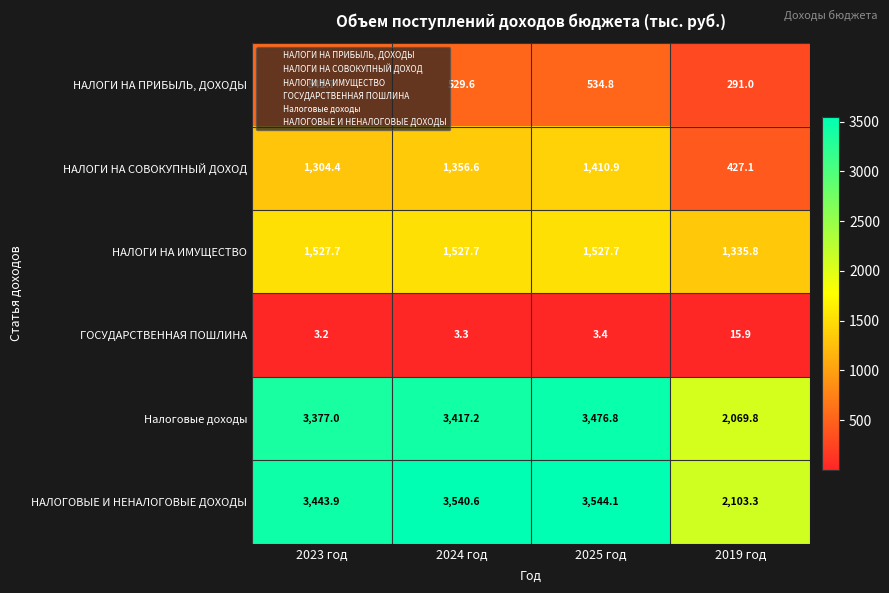

What is the difference between the maximum and second lowest values in the НАЛОГИ НА ПРИБЫЛЬ, ДОХОДЫ series?

12.1